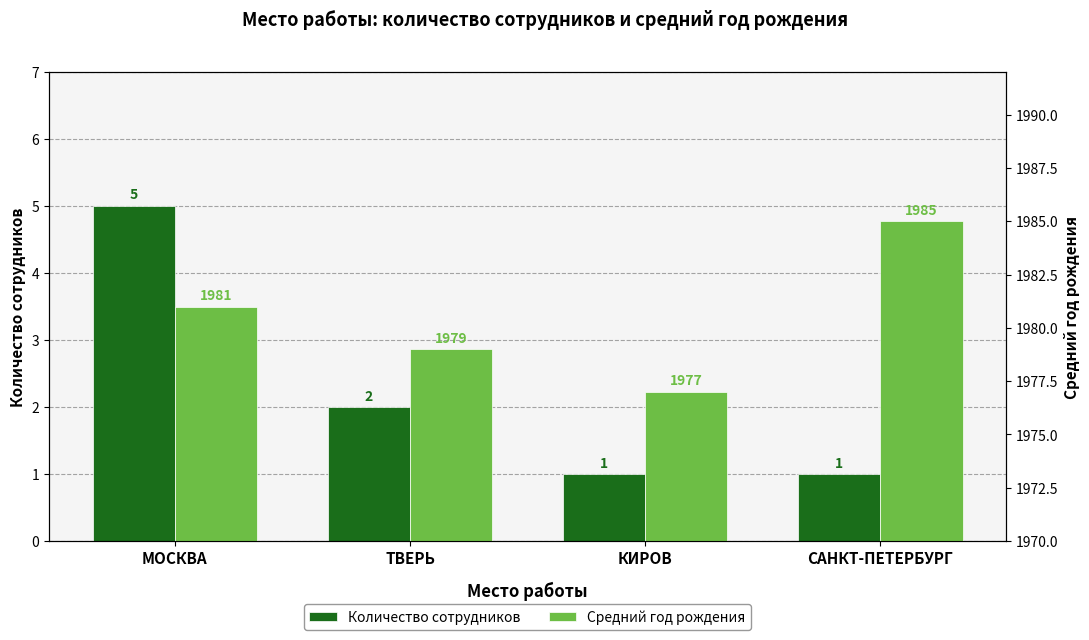

List the labels in order of Средний год рождения value, largest first.

САНКТ-ПЕТЕРБУРГ, МОСКВА, ТВЕРЬ, КИРОВ